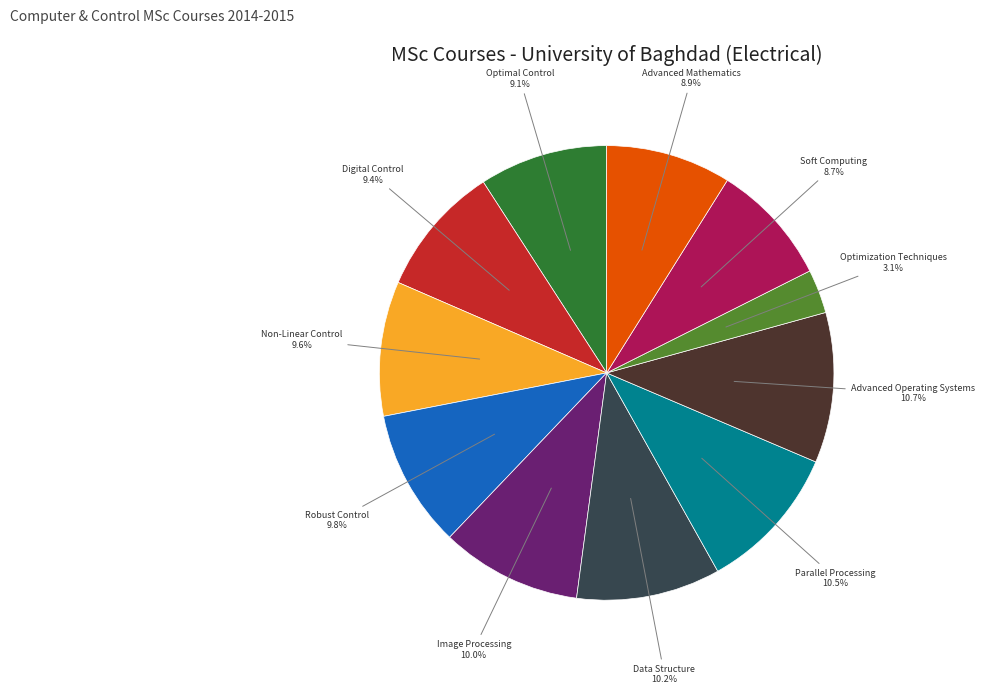

Does any single category account for the majority?

No